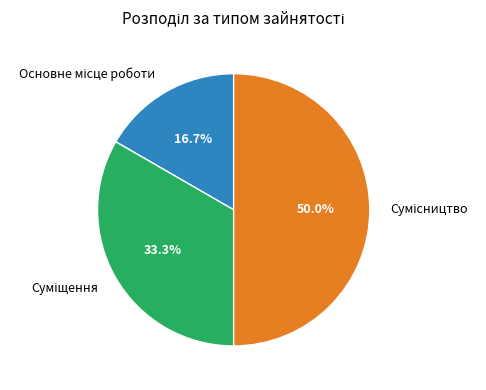

How many slices are in this pie chart?

3